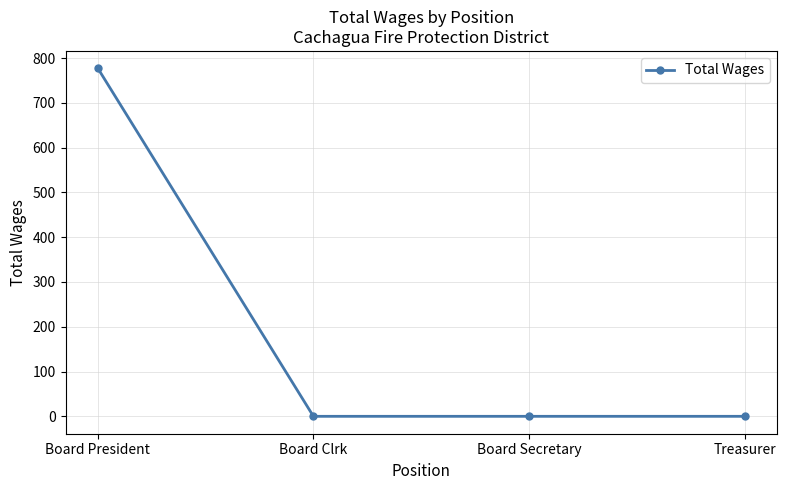

Is this an area chart (filled region under the line)?

No